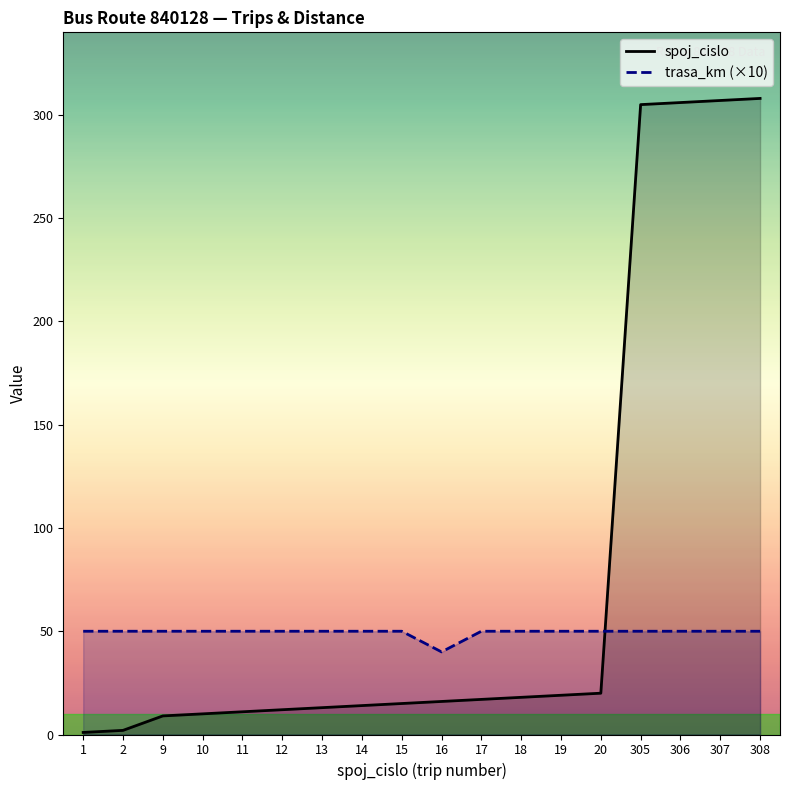

Rank the categories by spoj_cislo value from lowest to highest.

1, 2, 9, 10, 11, 12, 13, 14, 15, 16, 17, 18, 19, 20, 305, 306, 307, 308